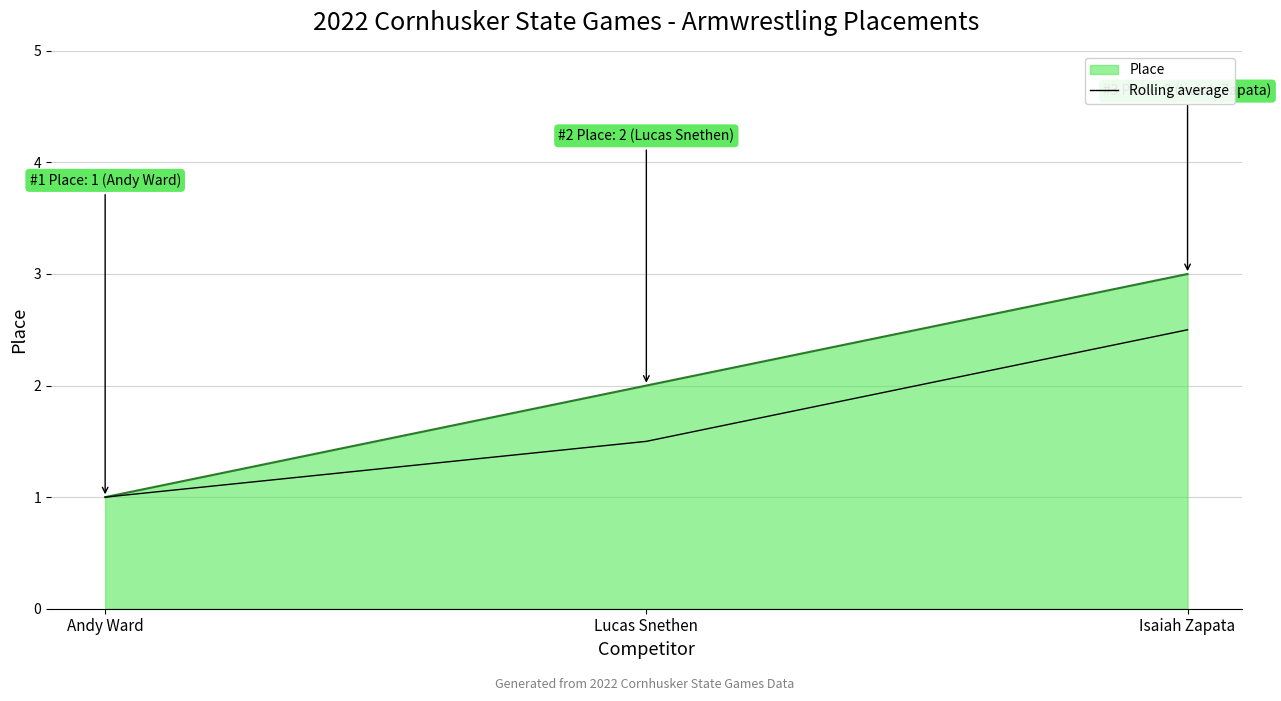

What is the minimum value for Rolling average?

1.0